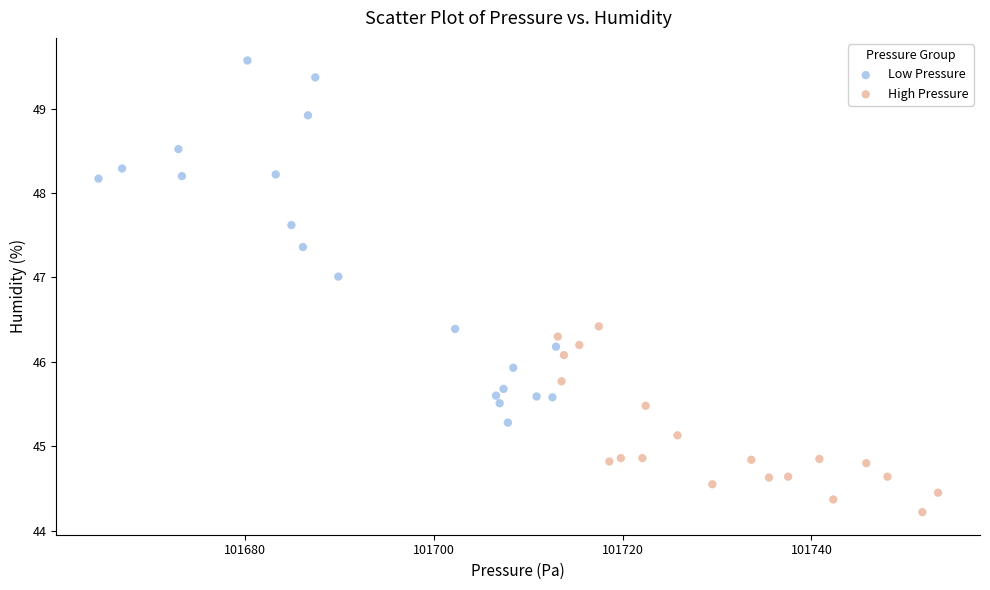

What are all the series names shown in the legend?

Low Pressure, High Pressure